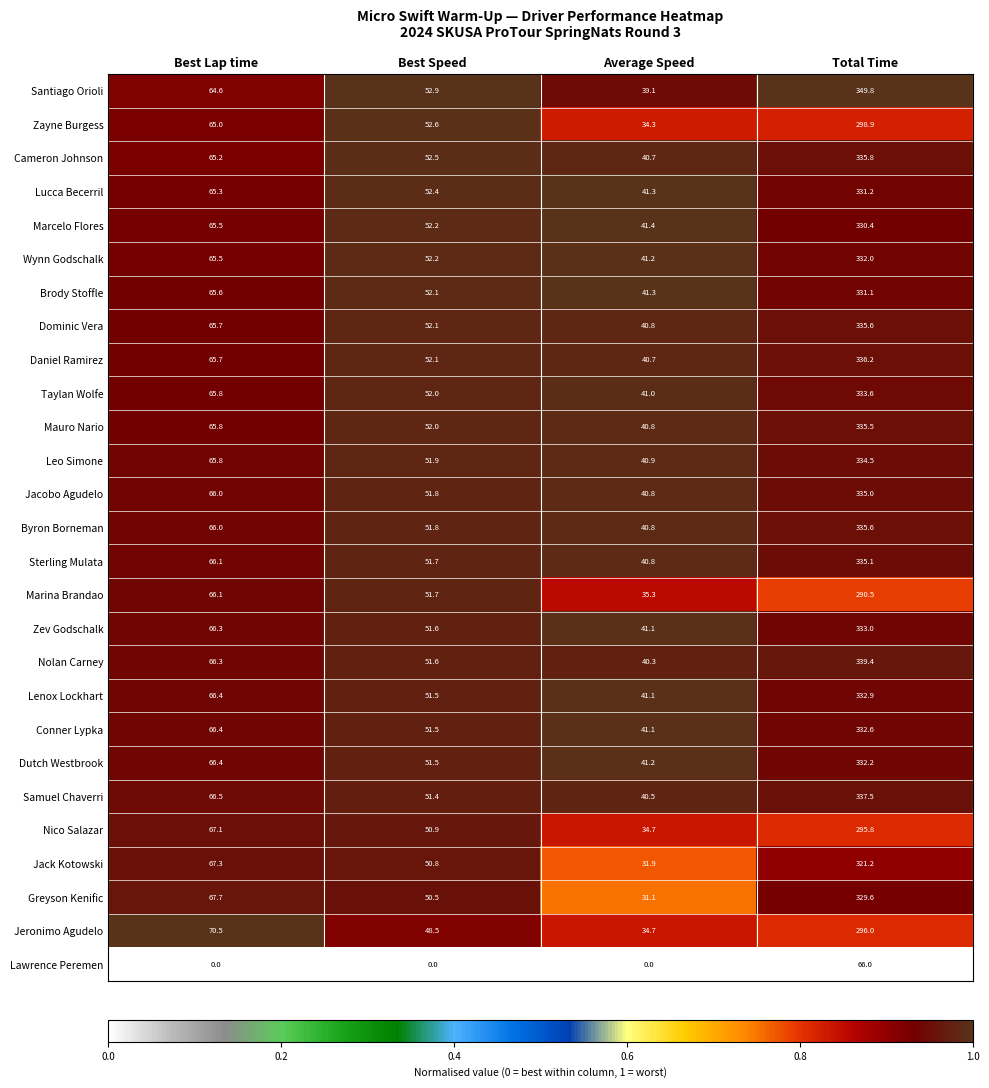

What is the total value across all series at Best Lap time?

1720.6